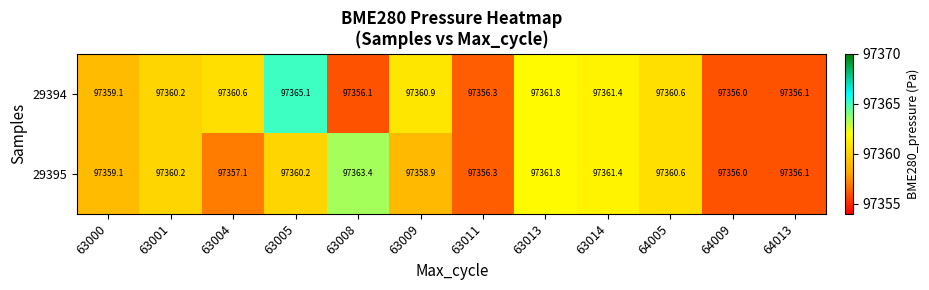

What is the greatest value displayed?

97365.1